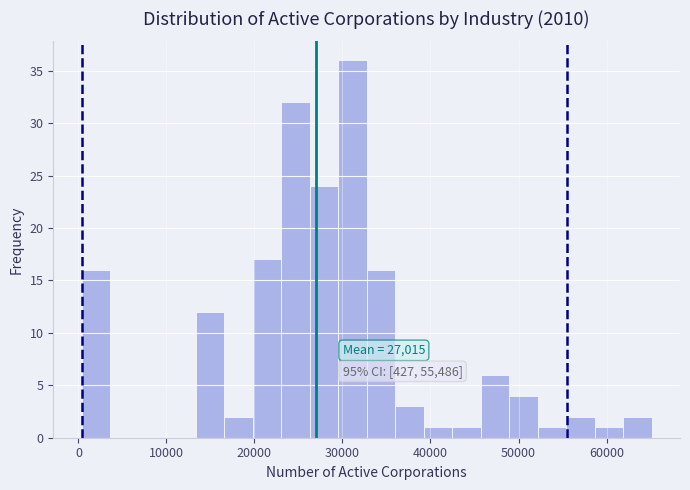

Read against the x-axis, roughly where is the centre of the tallest bar?

31000